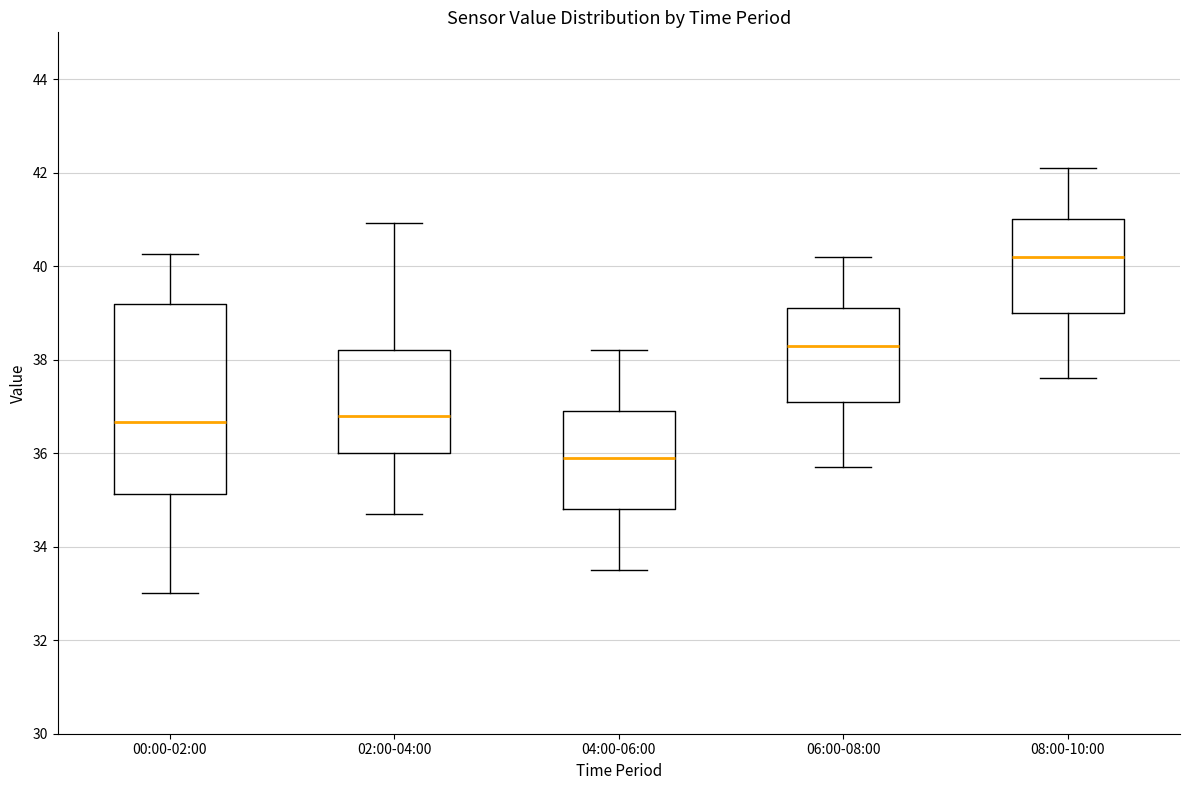

Which box has the lowest median line?

04:00-06:00